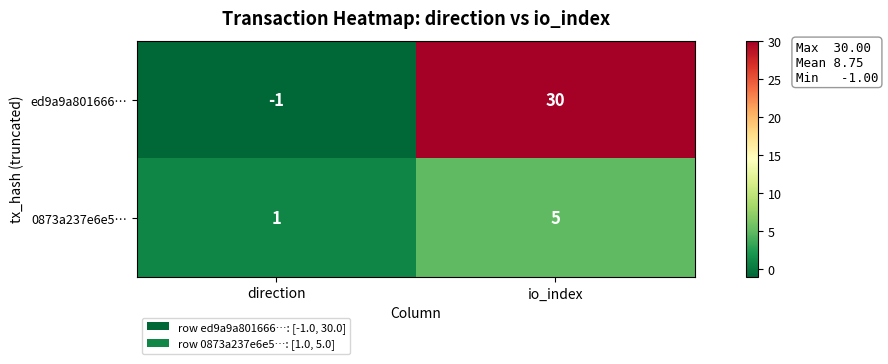

What is the highest value of the ed9a9a801666… series?

30